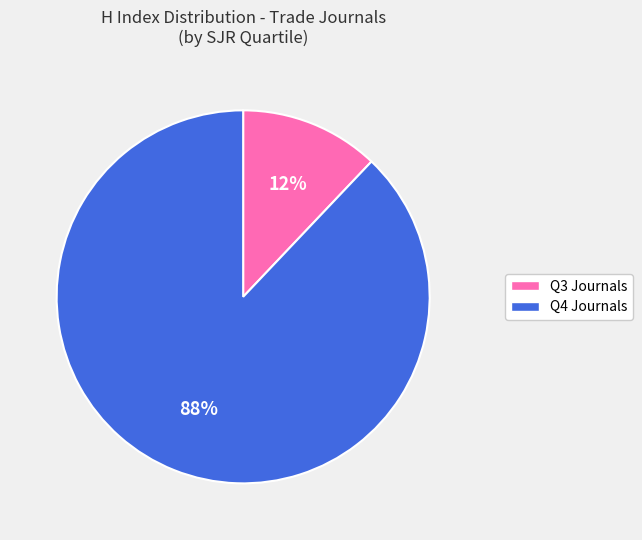

To the nearest percent, what is the difference between the largest and smallest slice percentages?

76%